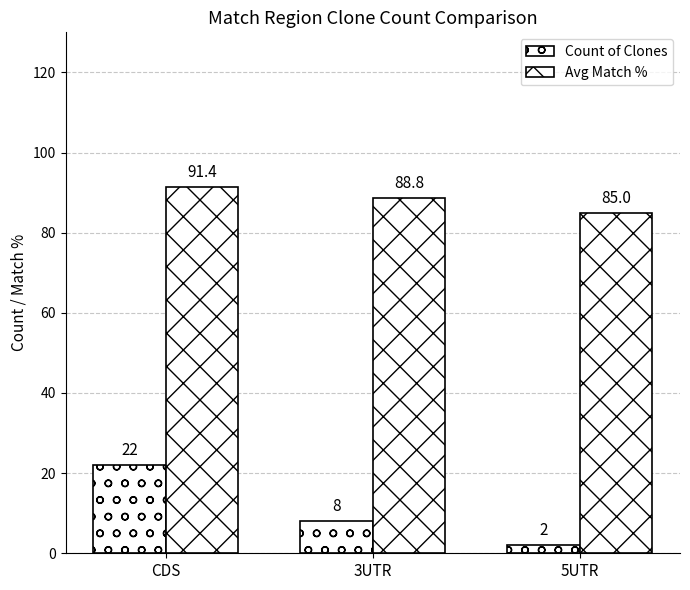

Rank the series by their maximum value, from lowest to highest.

Count of Clones, Avg Match %